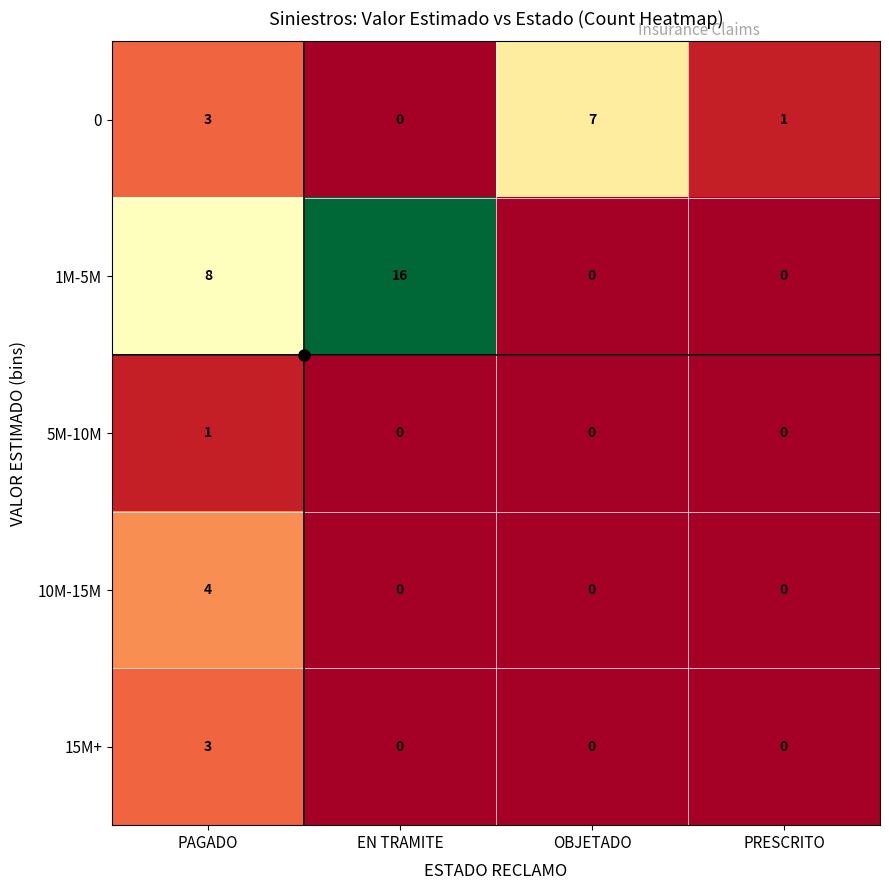

What is the difference between the maximum and minimum values in the 0 series?

7